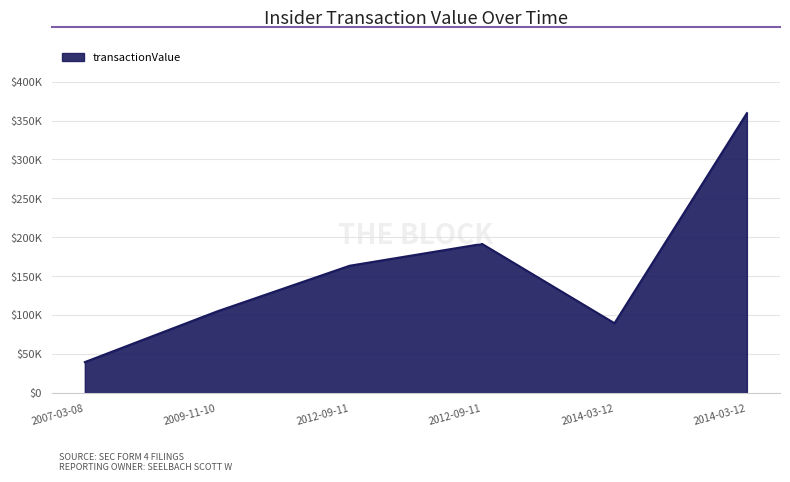

Is this an area chart (filled region under the line)?

Yes